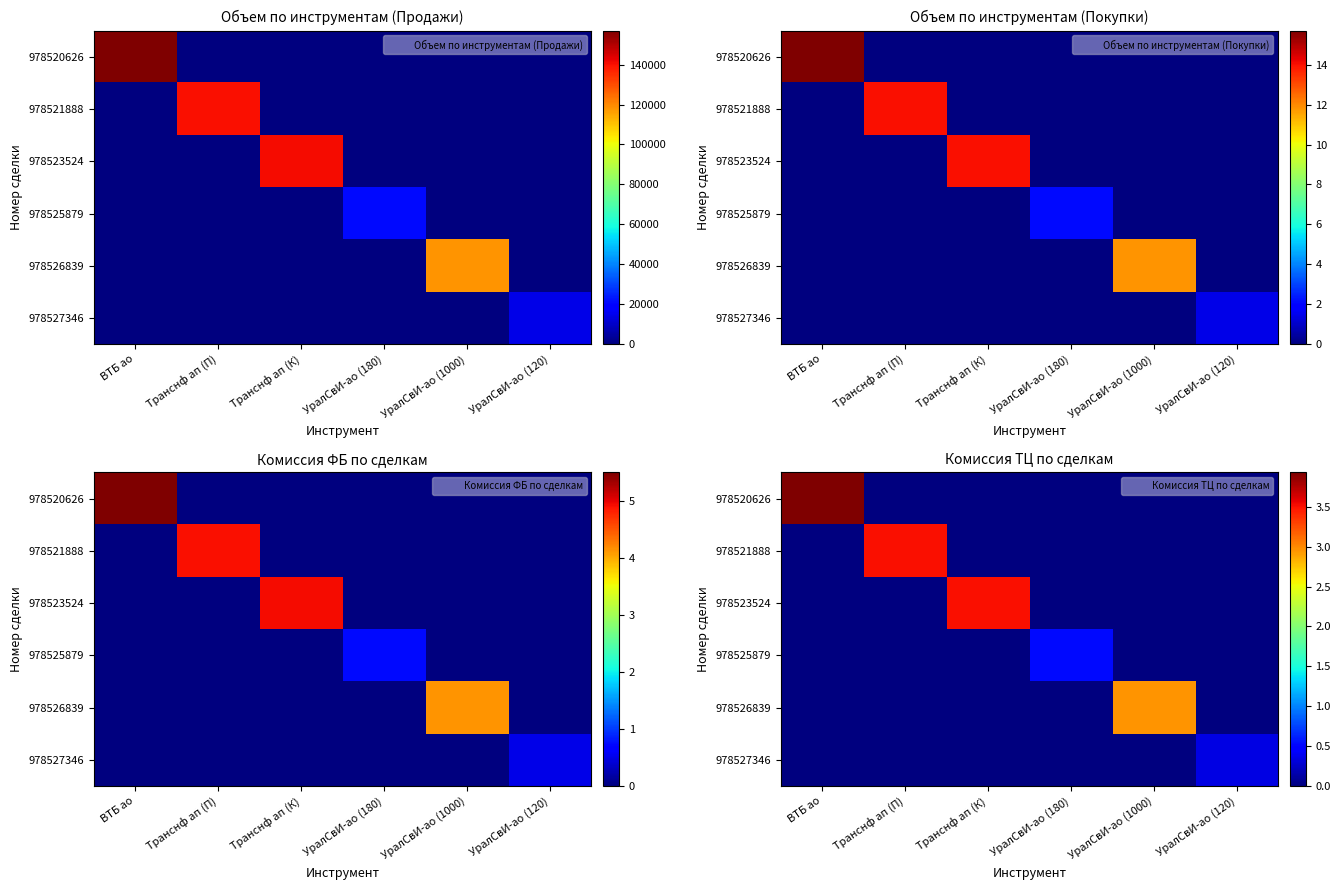

The value of Объем по инструментам (Покупки) at УралСвИ-ао (1000) is 1.1. True or false?

False